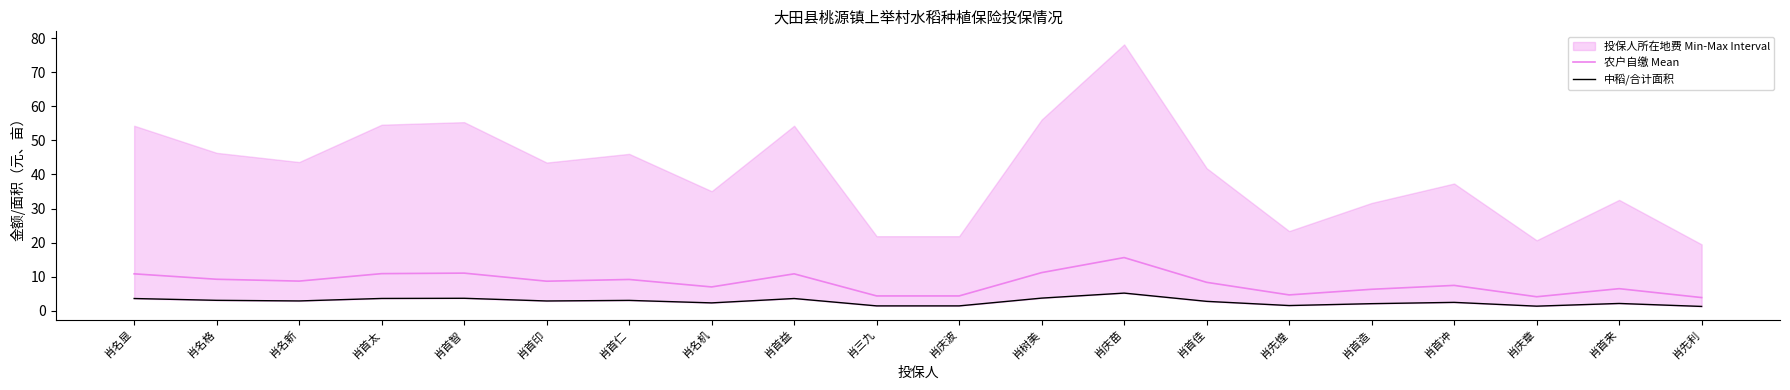

At how many categories does at least one series exceed 10?

6